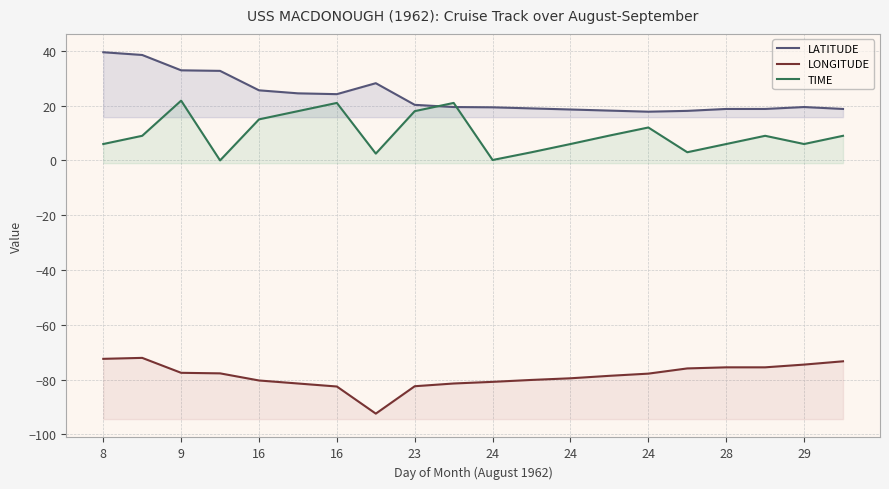

What is the value of the LATITUDE point at the 18th from the left?

18.8